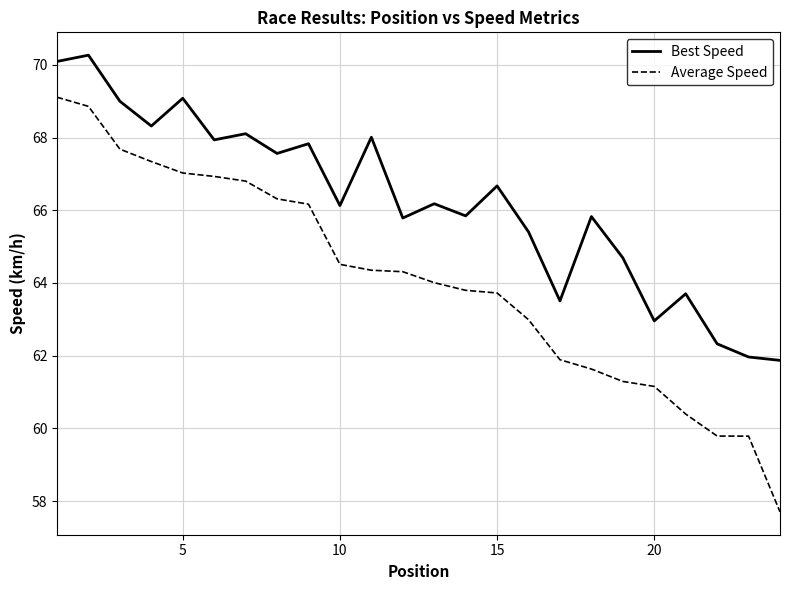

True or false: Average Speed and Best Speed intersect in this chart.

False